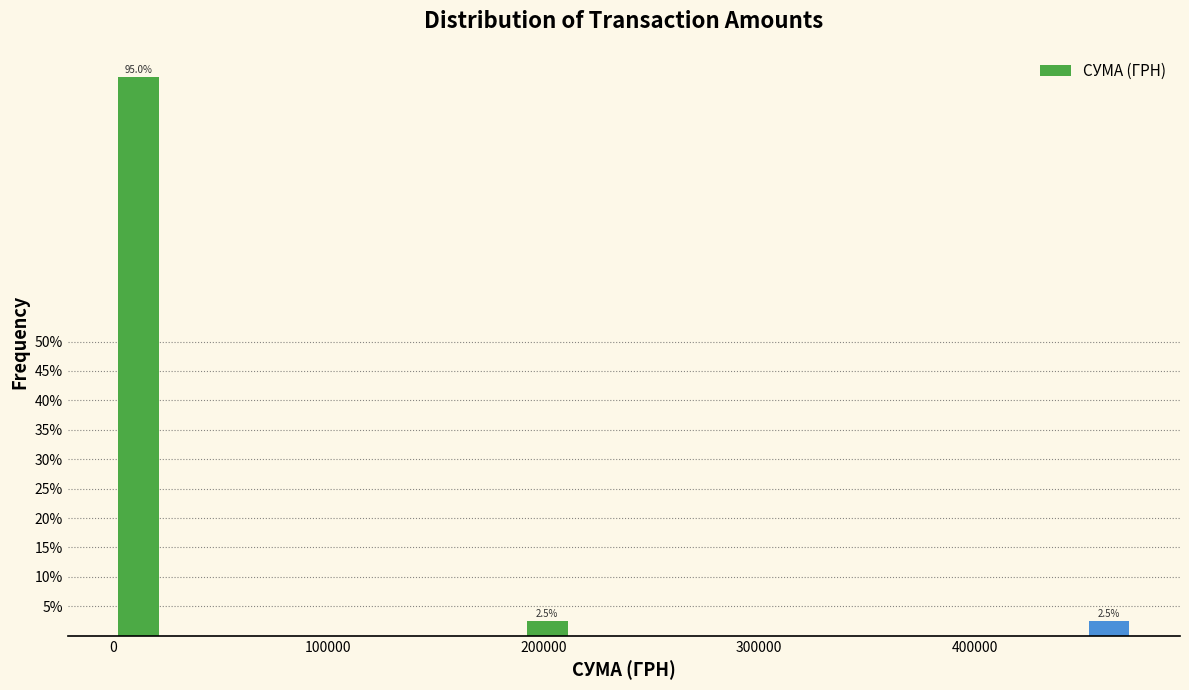

Read against the x-axis, roughly where is the centre of the tallest bar?

10000